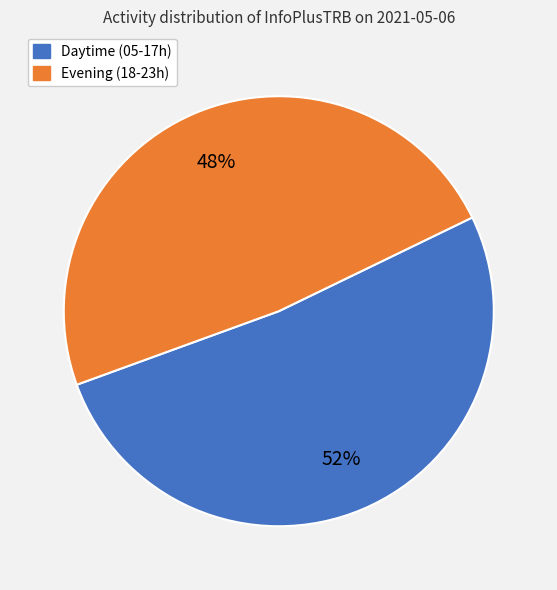

Is there any slice that represents more than half of the pie?

Yes